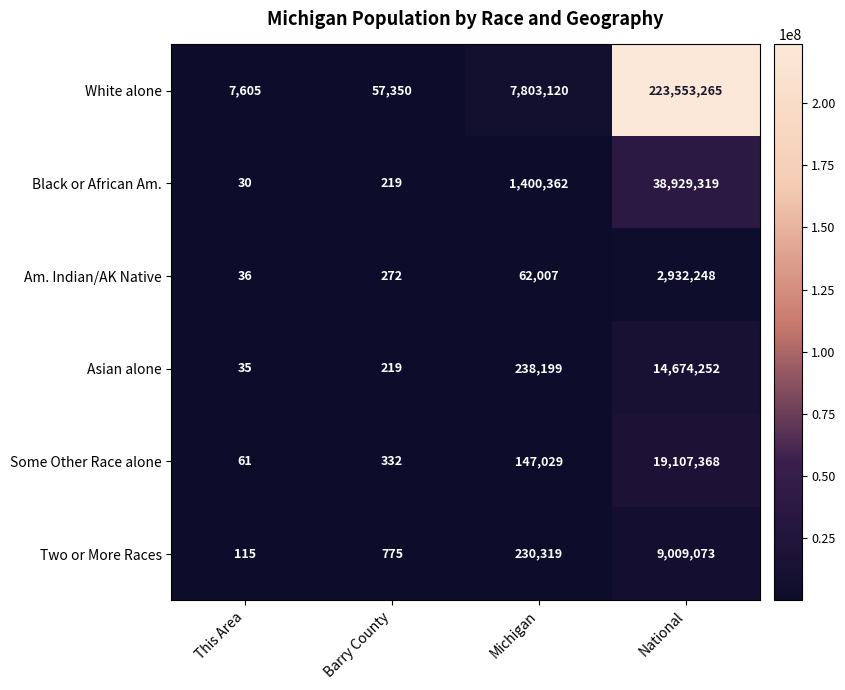

Rank the series at Michigan from highest to lowest value.

White alone, Black or African Am., Asian alone, Two or More Races, Some Other Race alone, Am. Indian/AK Native